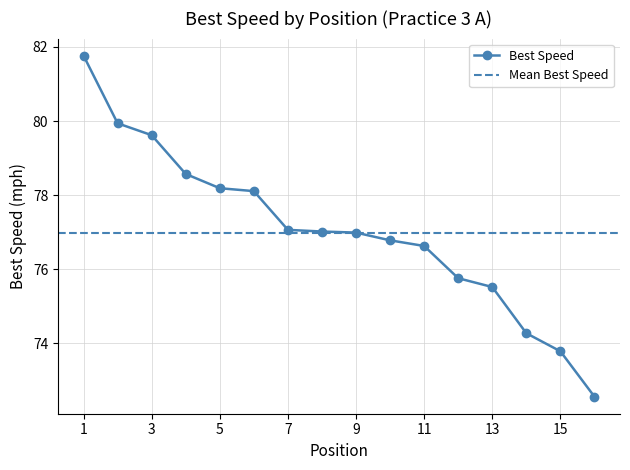

Reading right to left, transcribe all the data shown in this chart.

72.6	73.8	74.3	75.5	75.8	76.6	76.8	77.0	77.0	77.1	78.1	78.2	78.6	79.6	79.9	81.8